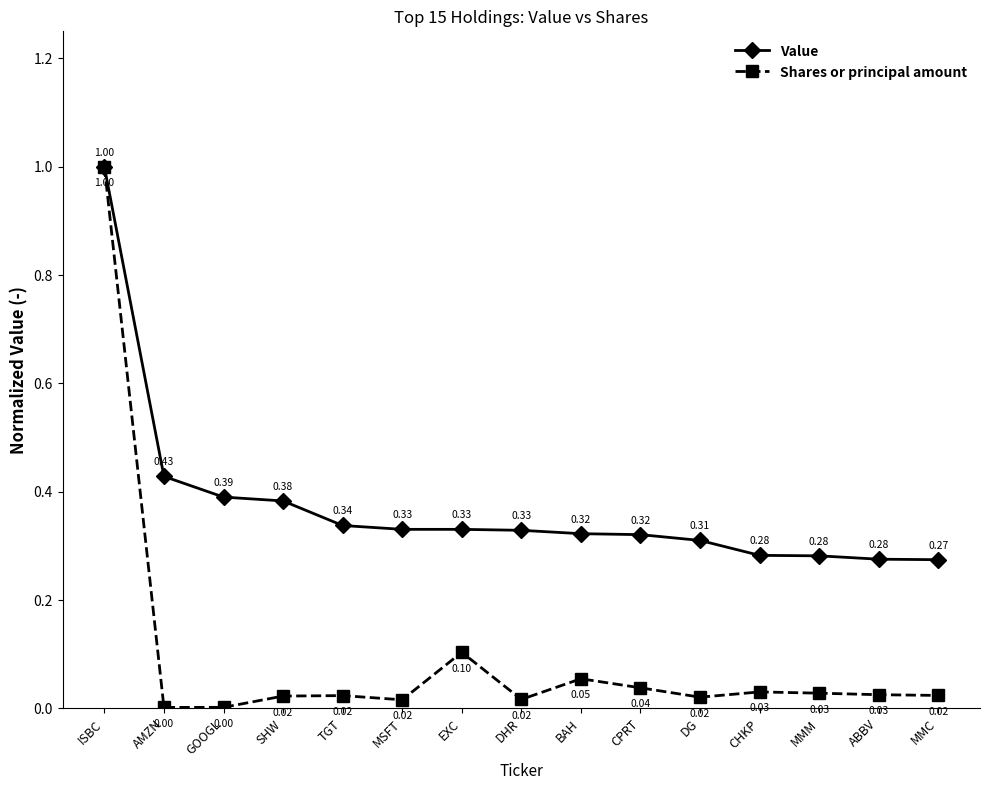

Which series has the largest range (max minus min)?

Shares or principal amount